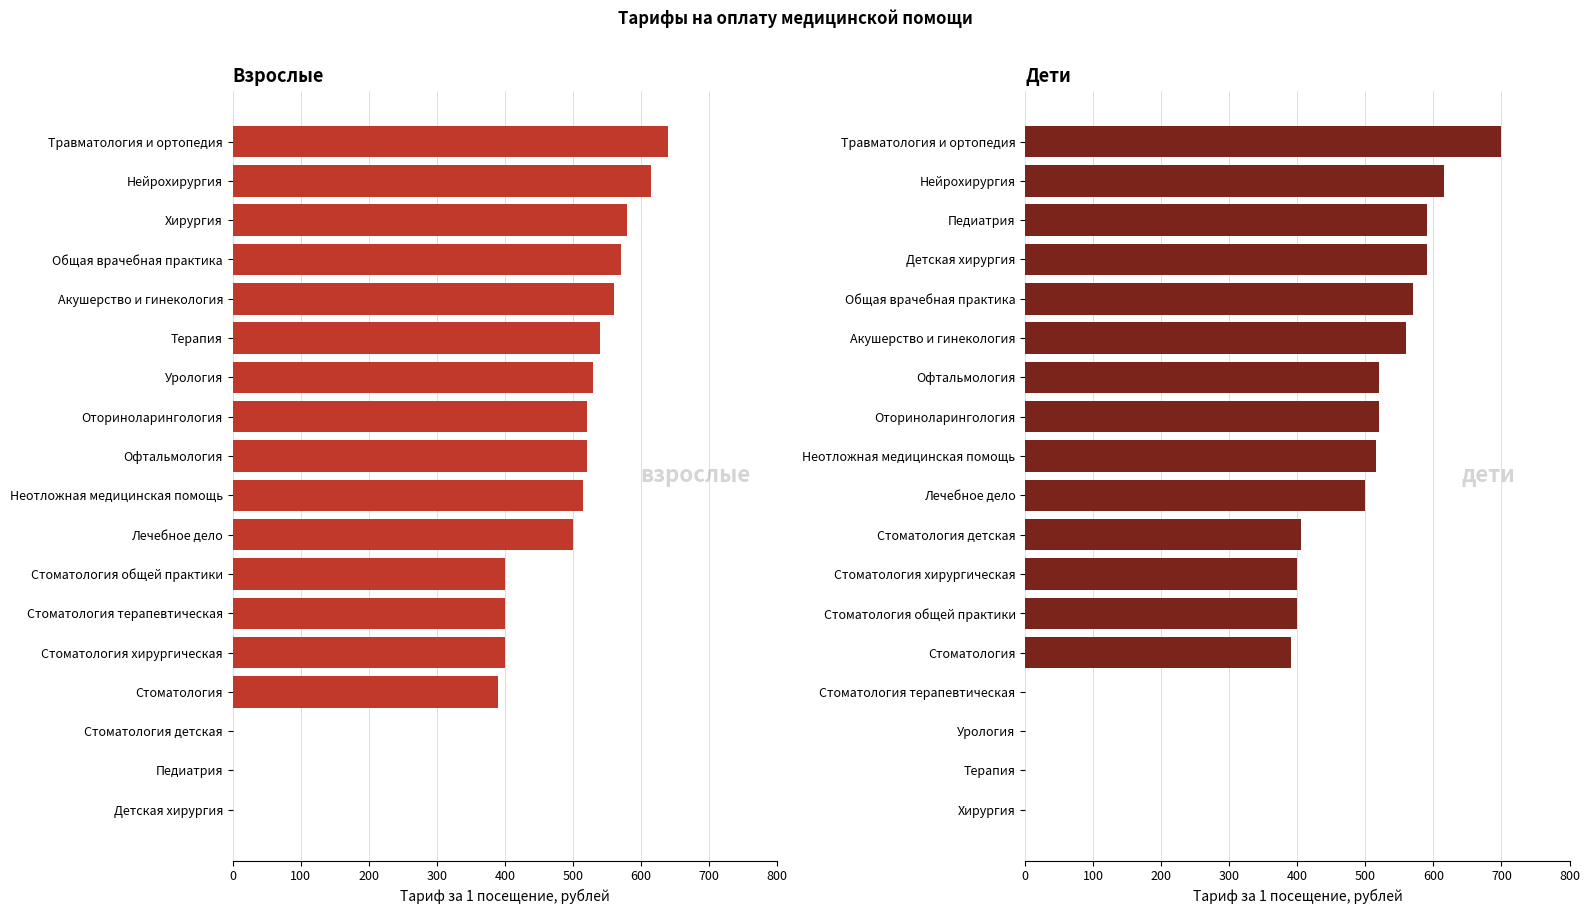

The дети series shows 209 at Общая врачебная практика. True or false?

False